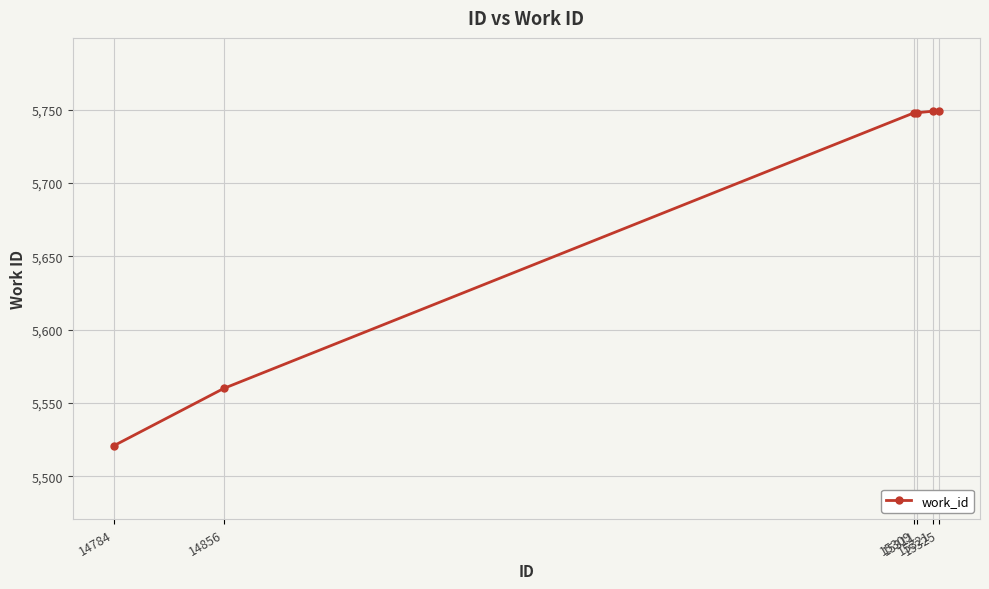

What is the sum of all values?

34075